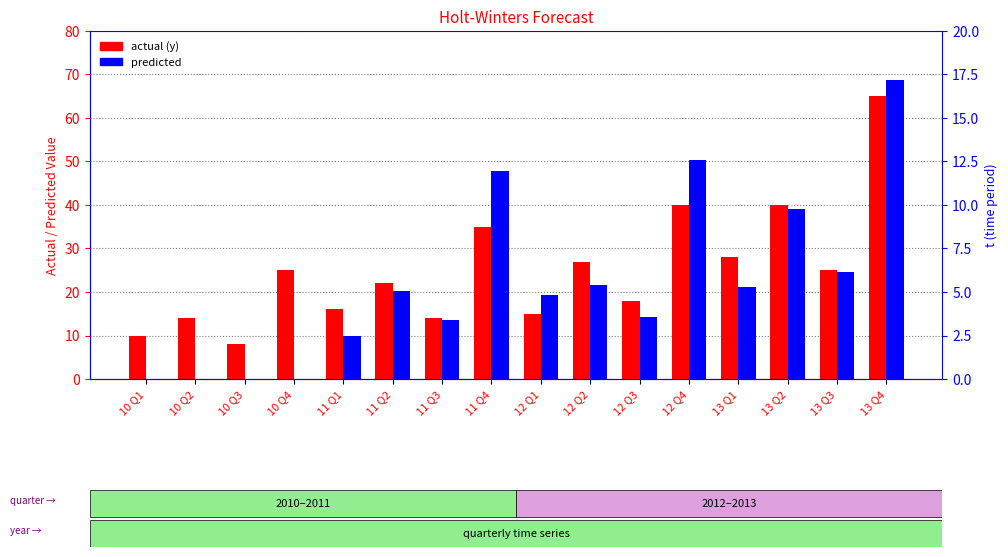

What is the value of the actual (y) bar at the 14th from the left?

40.0